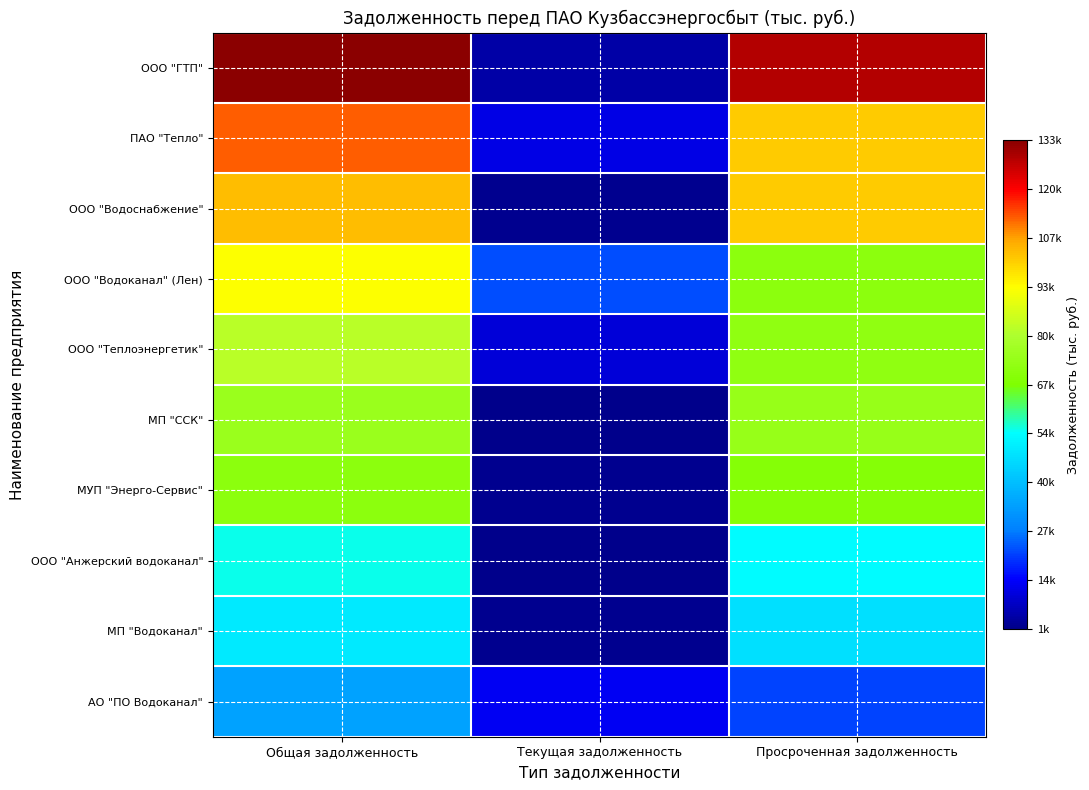

Which label corresponds to the smallest value in the chart?

Текущая задолженность